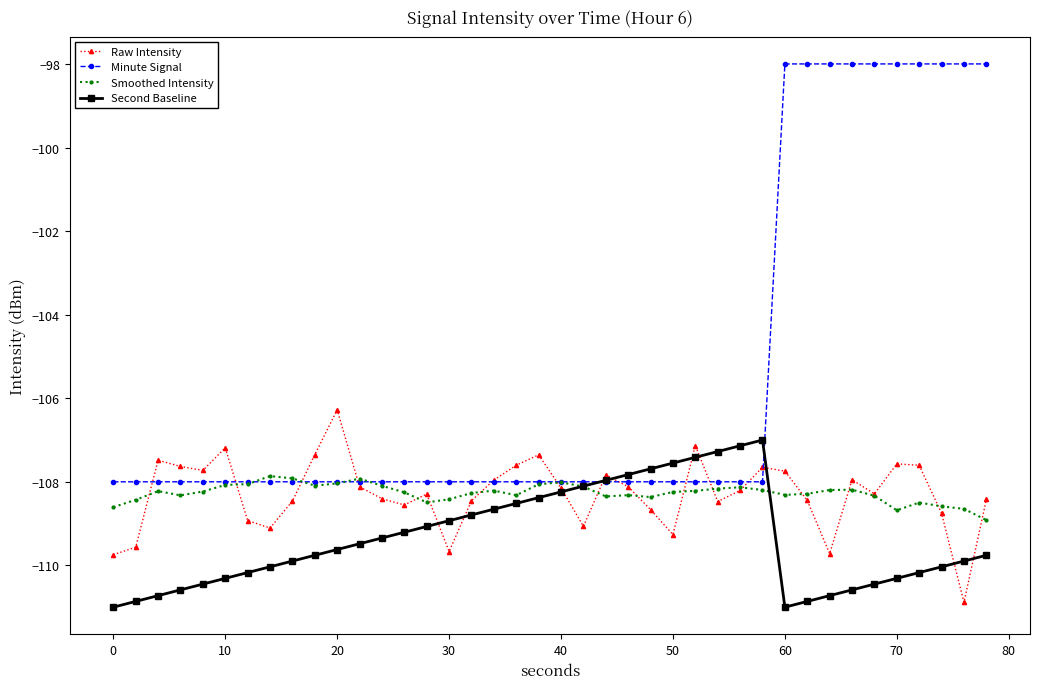

What is the minimum value shown in the chart?

-111.0